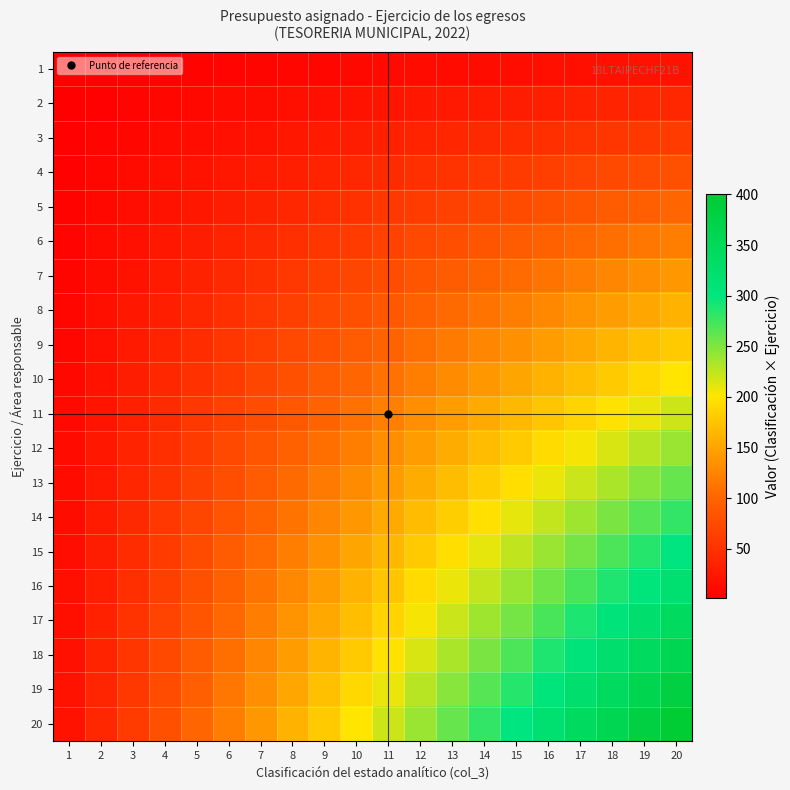

At which category does the chart reach its peak across all series?

20